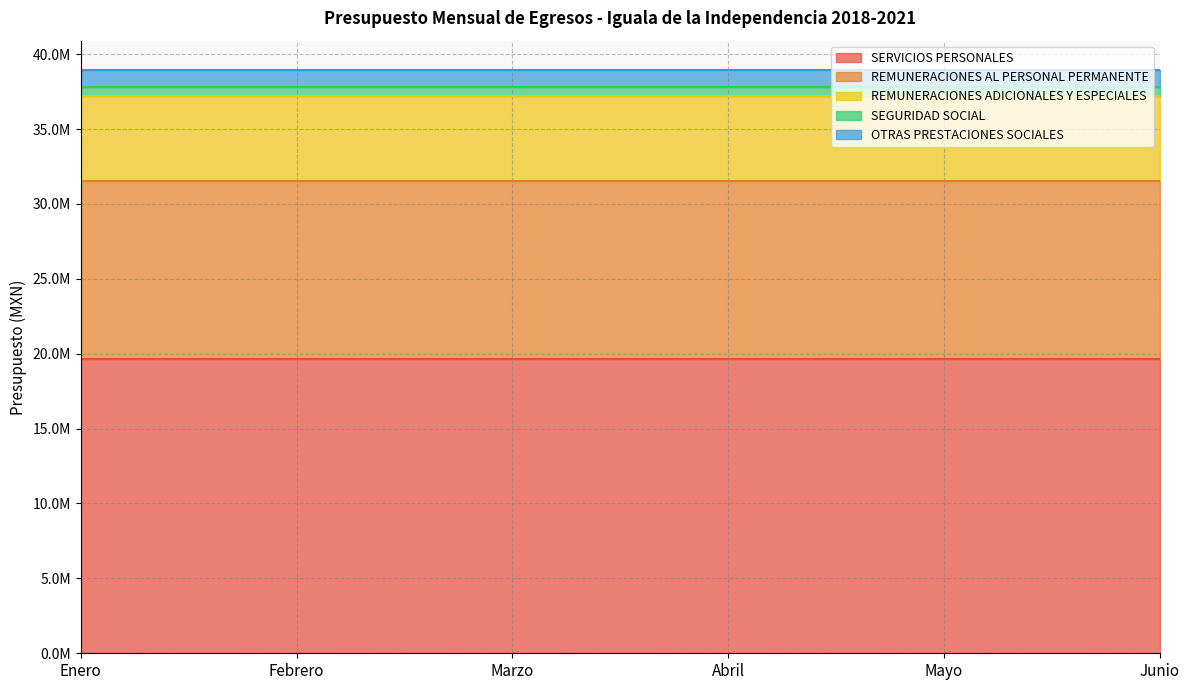

What is the sum of all REMUNERACIONES AL PERSONAL PERMANENTE values?

71219475.8